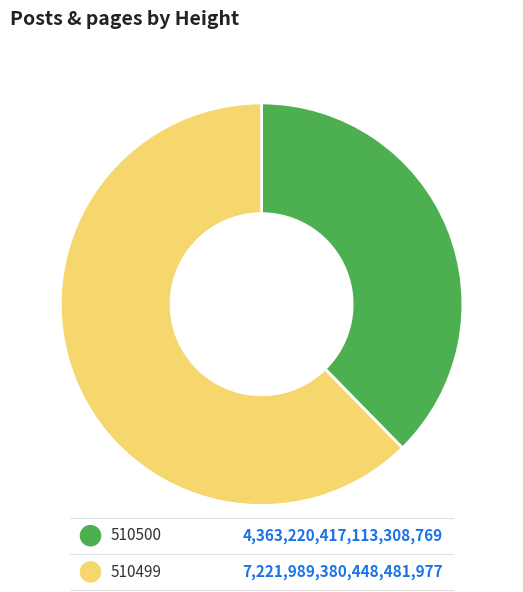

Is there any slice that represents more than half of the pie?

Yes